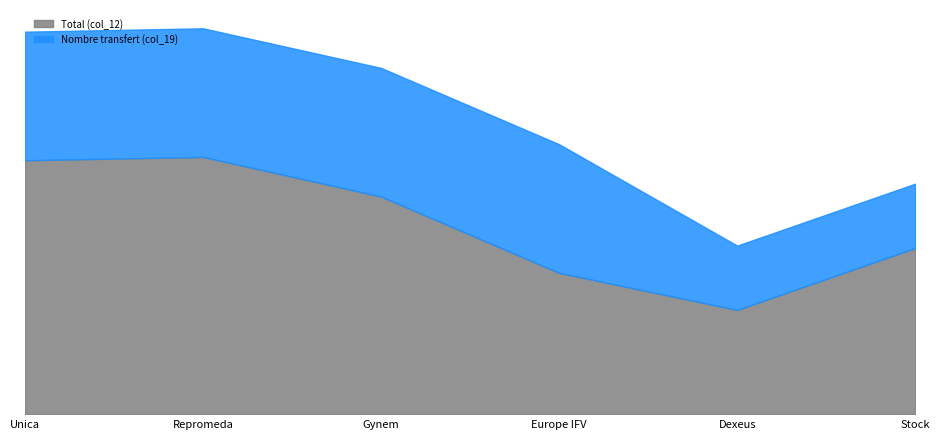

Which series has the largest total across all categories?

Total (col_12)